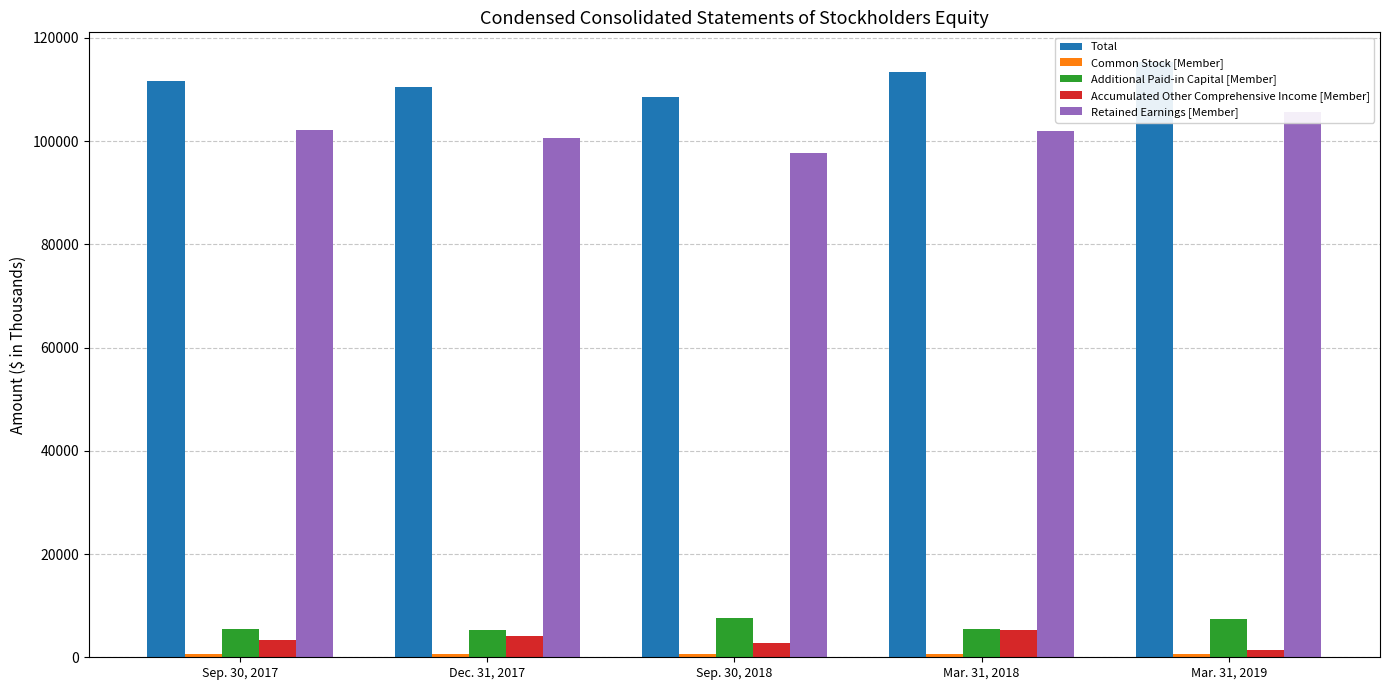

Which category has the lowest value in the Retained Earnings [Member] series?

Sep. 30, 2018